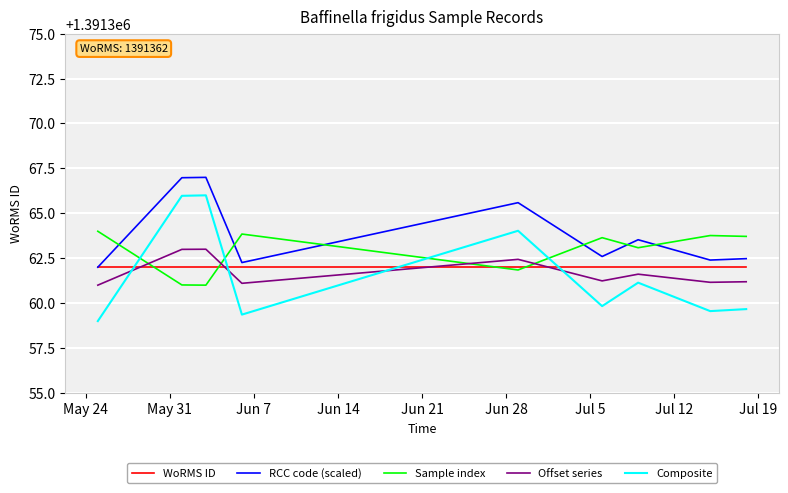

What is the label of the 12th point from the right?

May 31